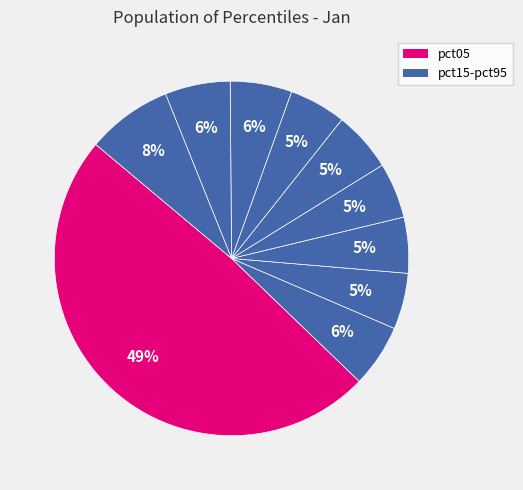

Rank the categories by value from highest to lowest.

pct05, pct95, pct85, pct15, pct75, pct55, pct65, pct25, pct35, pct45